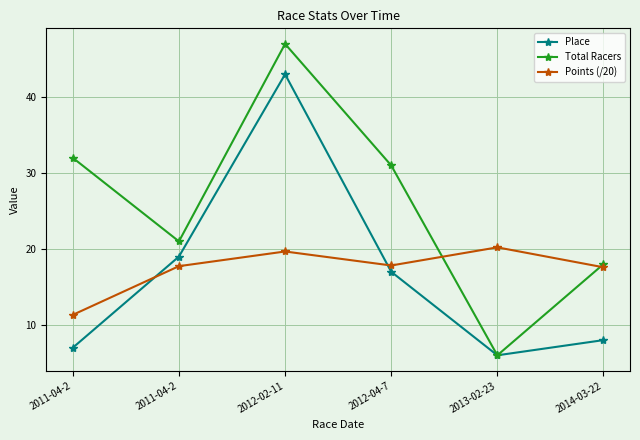

Where do Points (/20) and Total Racers first cross each other?

2012-04-7 and 2013-02-23